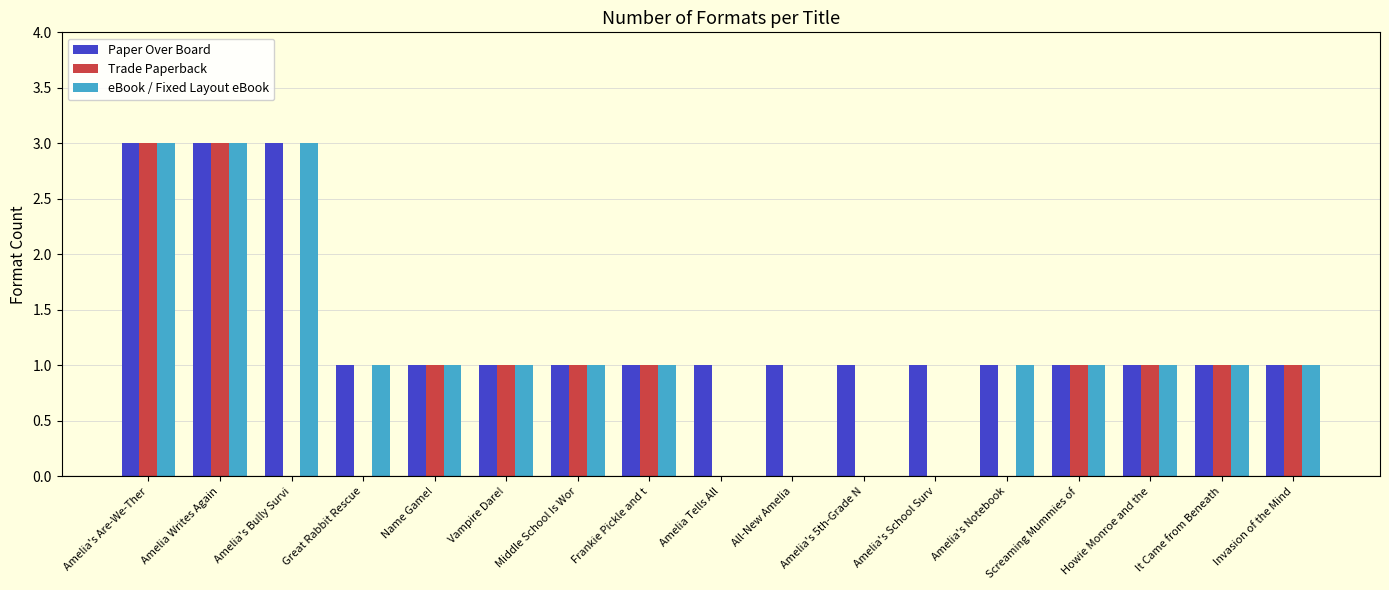

What is the greatest value displayed?

3